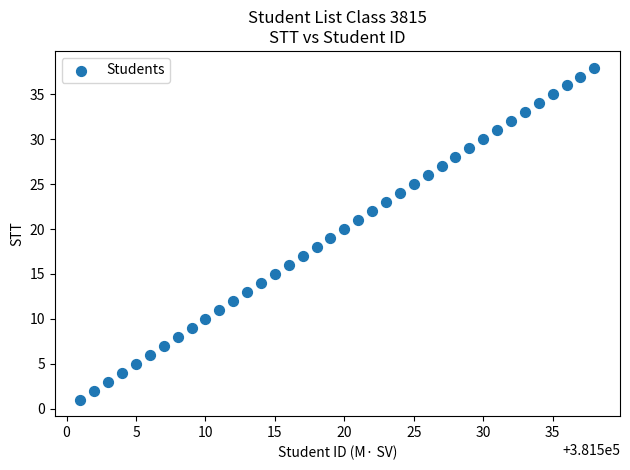

What is the range of Y values (max minus min)?

37